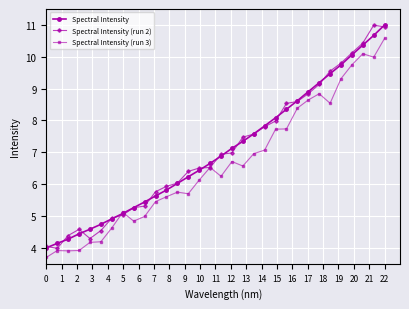

At how many categories does at least one series exceed 9?

7